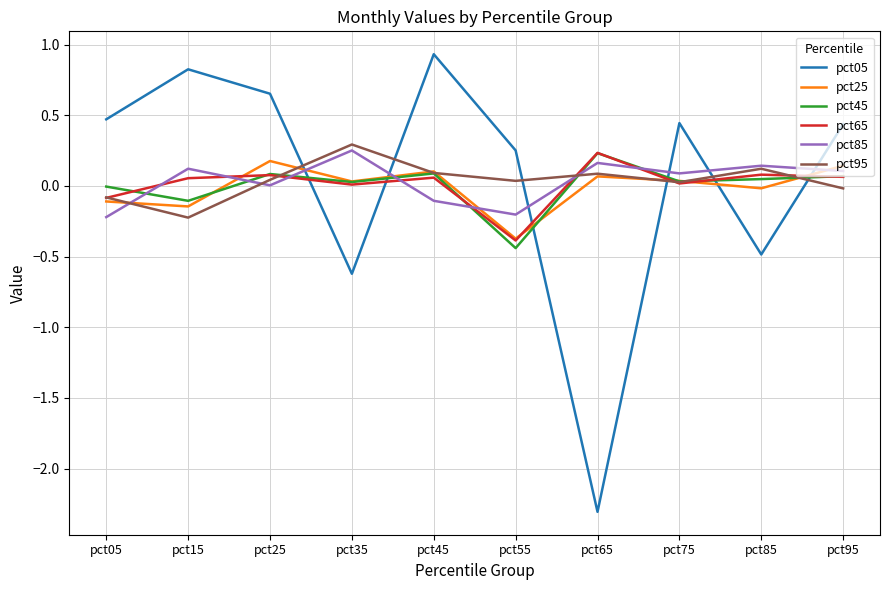

True or false: pct45 and pct25 intersect in this chart.

True